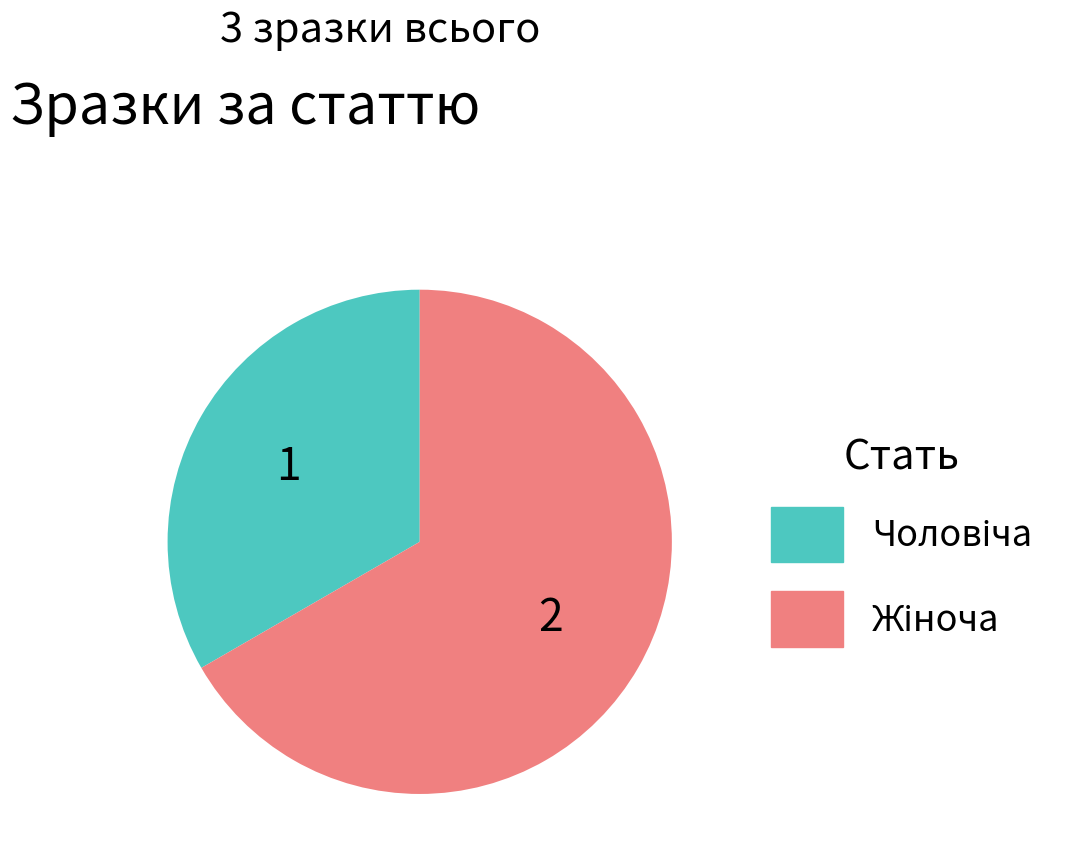

Is there a majority slice in this chart?

Yes